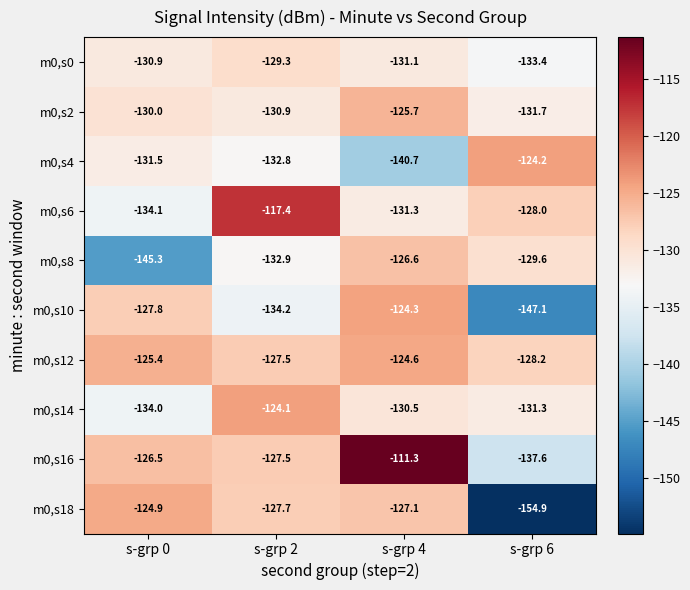

The value of m0,s0 at s-grp 6 is -183.5. True or false?

False